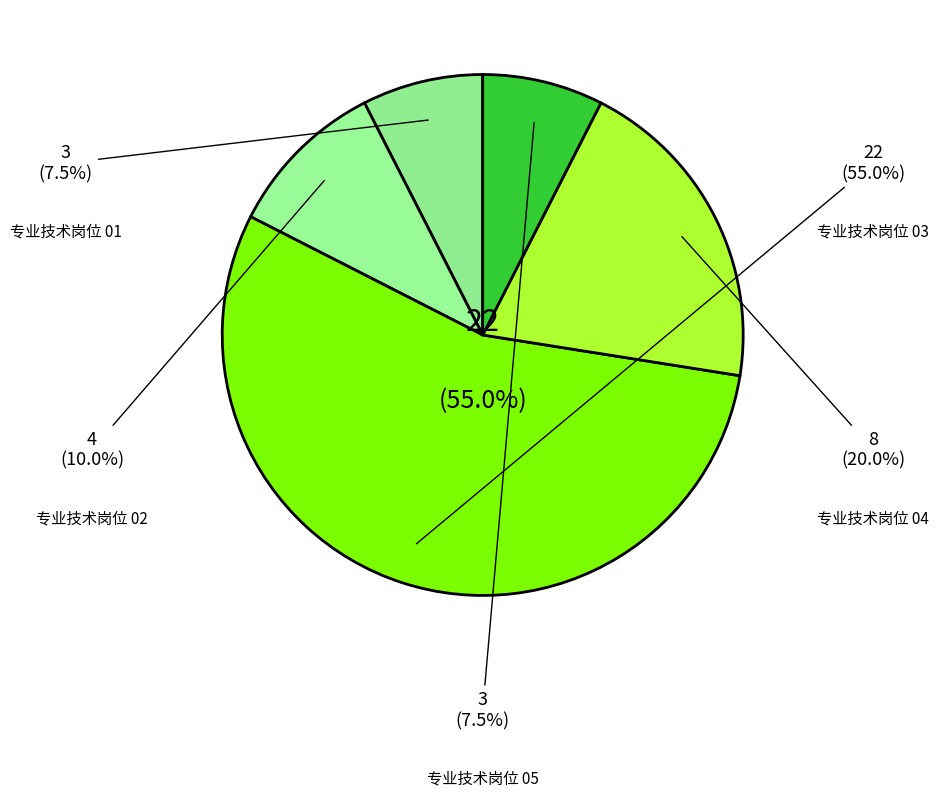

Rank the categories by value from highest to lowest.

专业技术岗位 03, 专业技术岗位 04, 专业技术岗位 02, 专业技术岗位 01, 专业技术岗位 05